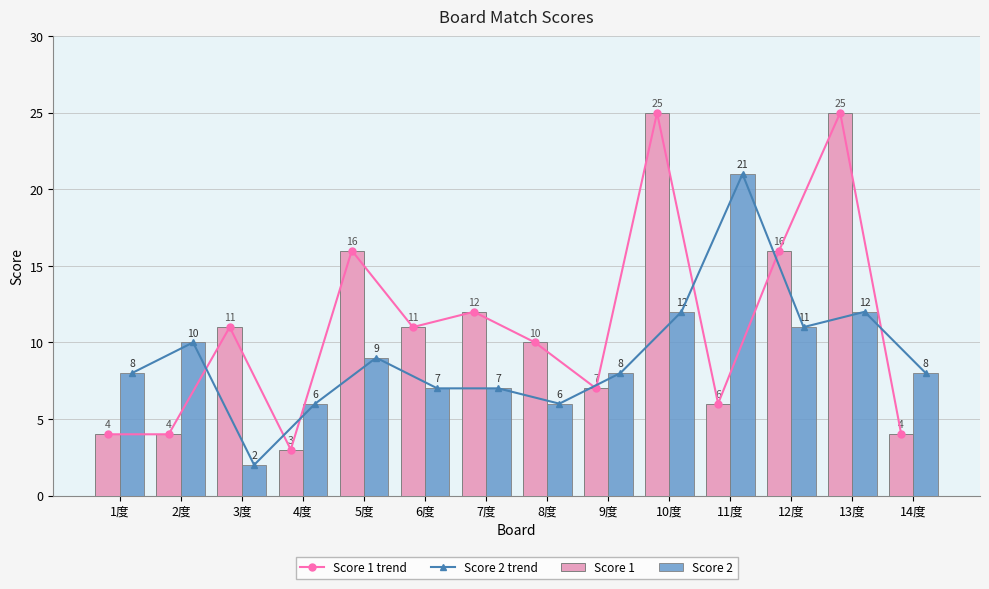

List the labels in order of Score 1 trend value, smallest first.

4度, 1度, 2度, 14度, 11度, 9度, 8度, 3度, 6度, 7度, 5度, 12度, 10度, 13度